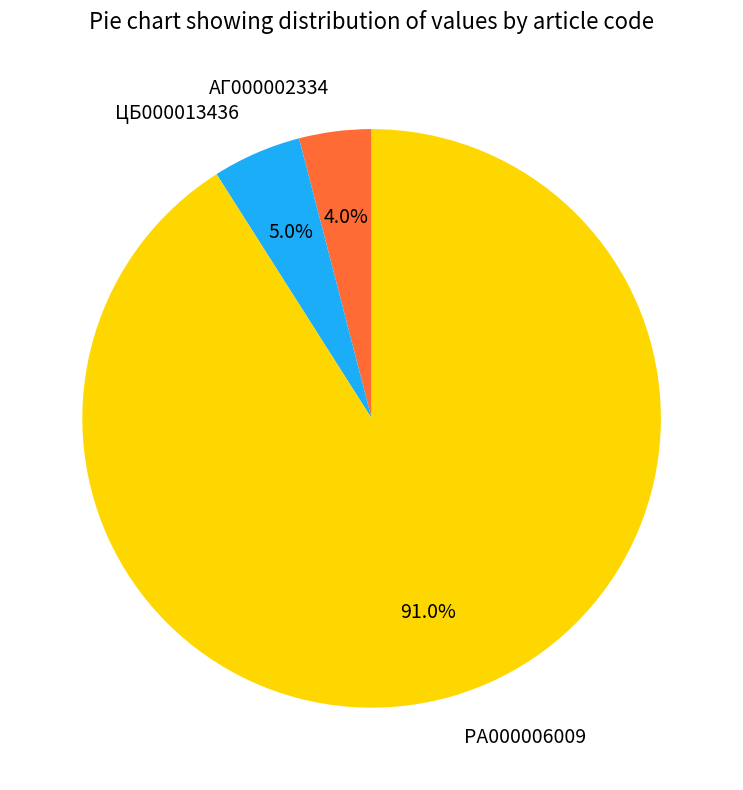

Does any single category account for the majority?

Yes